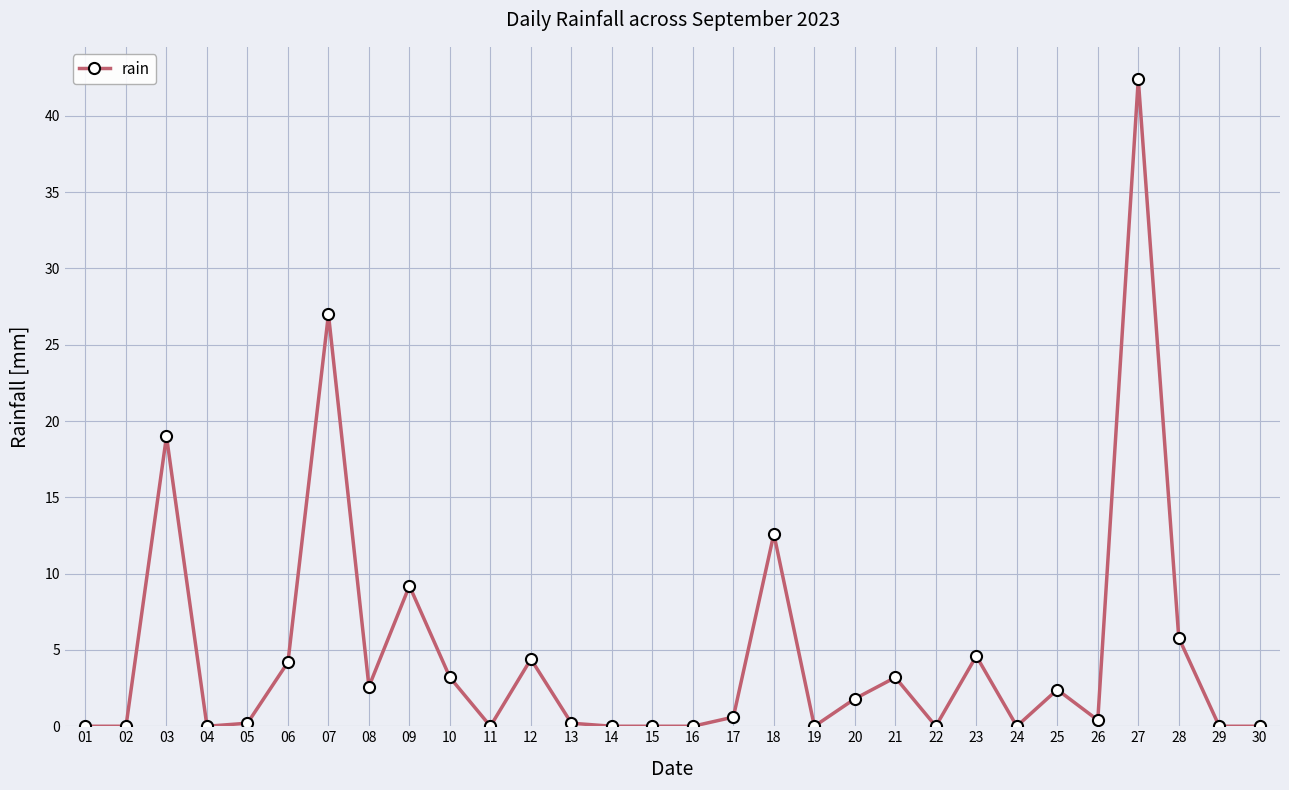

How many series are shown in this chart?

1